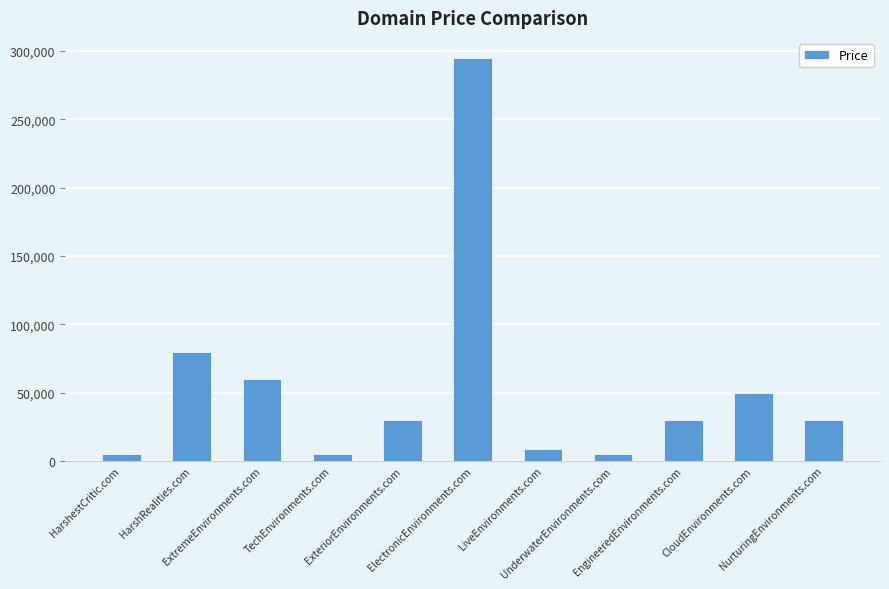

What is the greatest value displayed?

294888